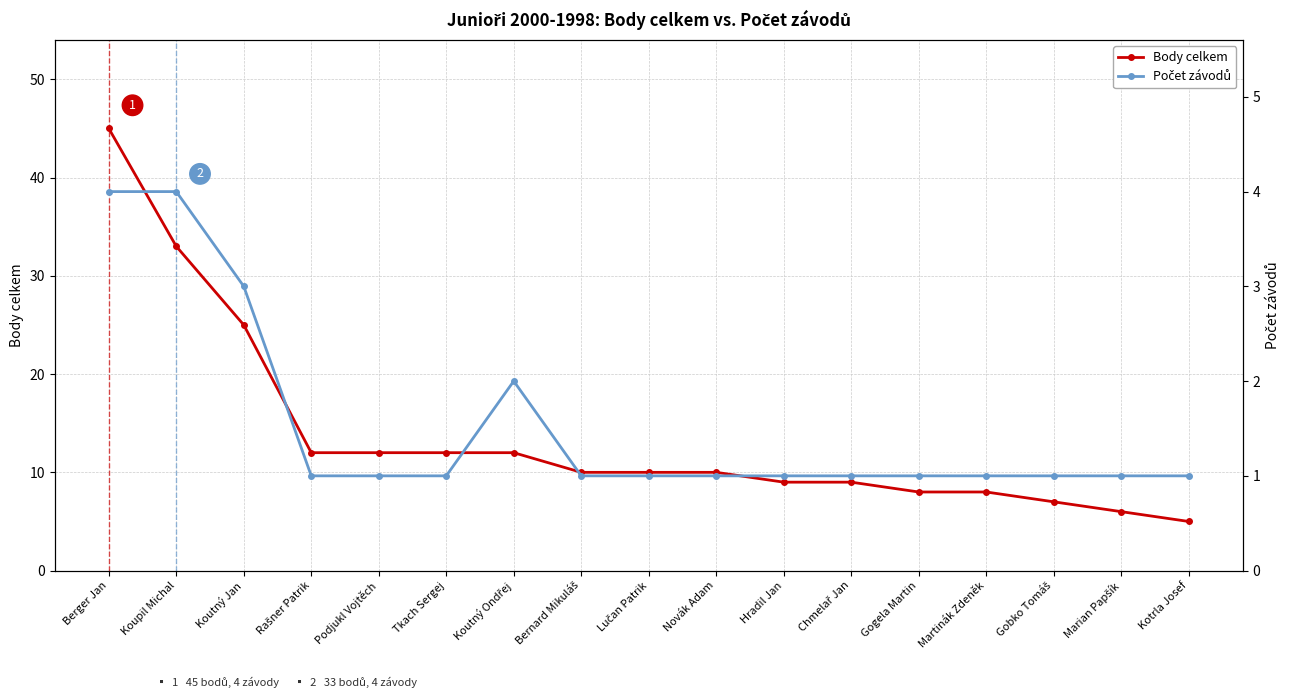

The Body celkem series shows 4 at Koutný Ondřej. True or false?

False